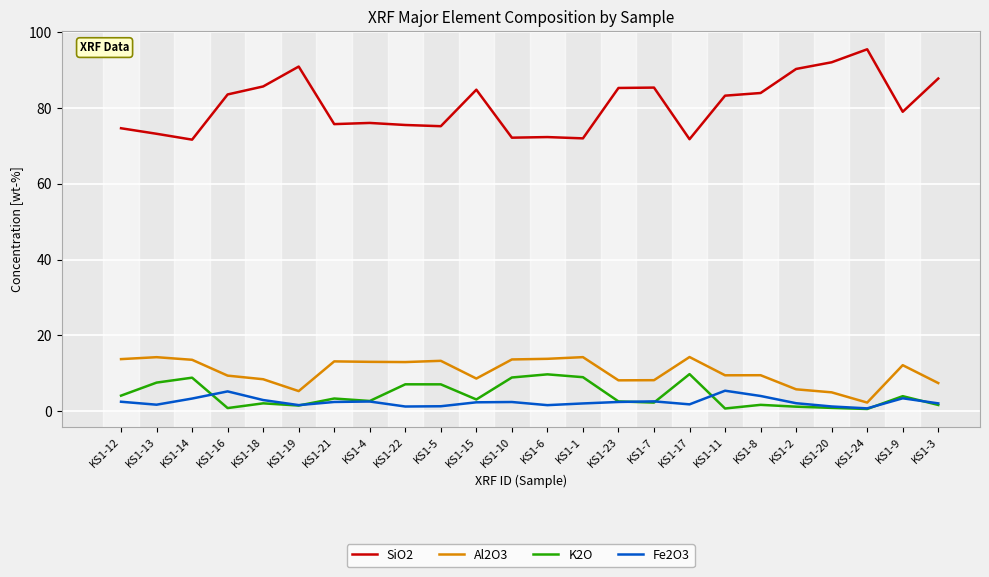

At how many categories does at least one series exceed 15?

24